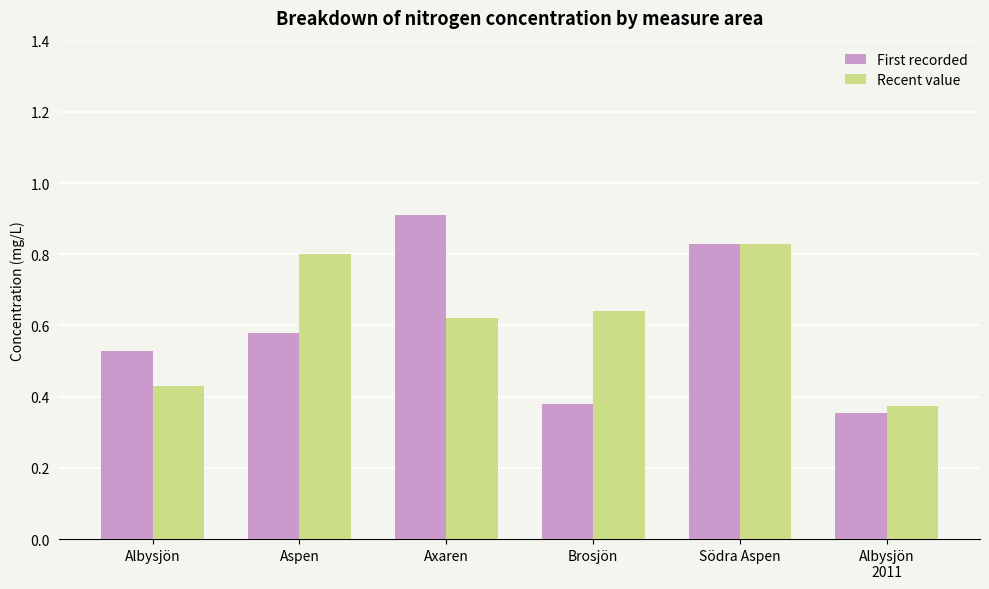

What is the spread (max minus min) of values at Axaren?

0.3